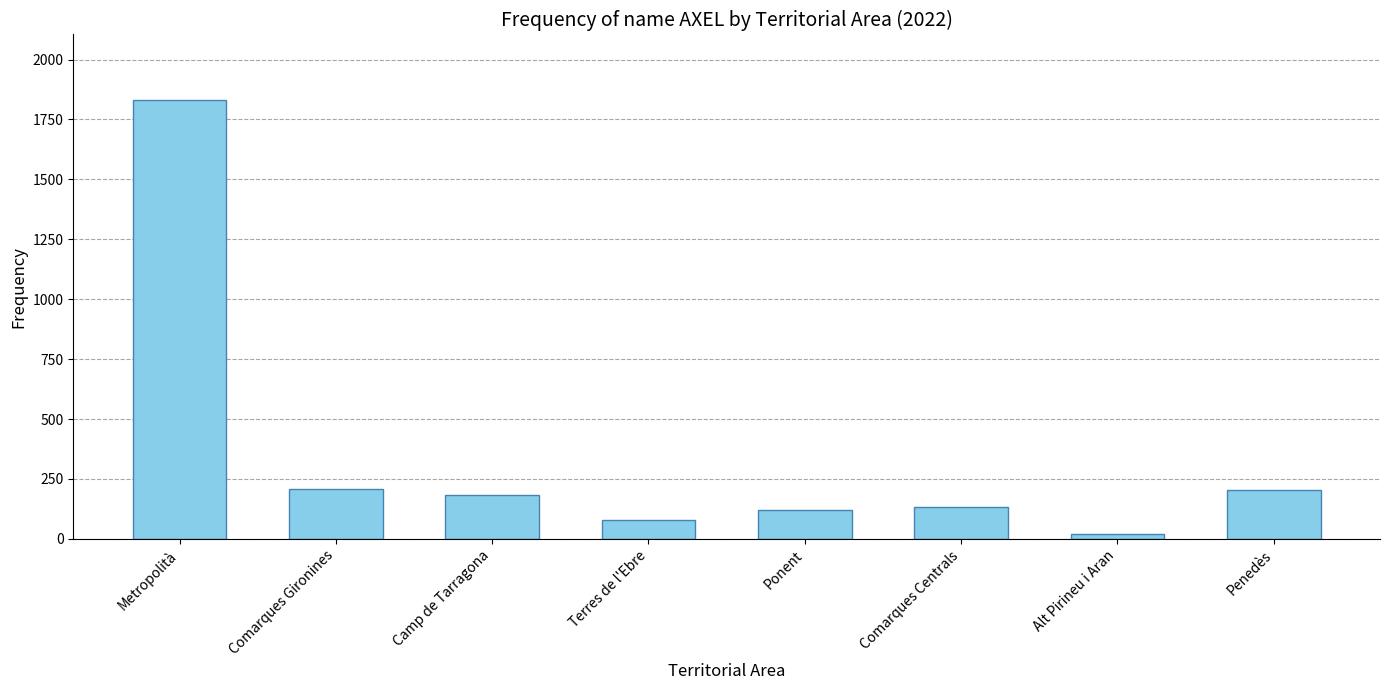

True or false: the data shows 81 at Terres de l'Ebre.

True